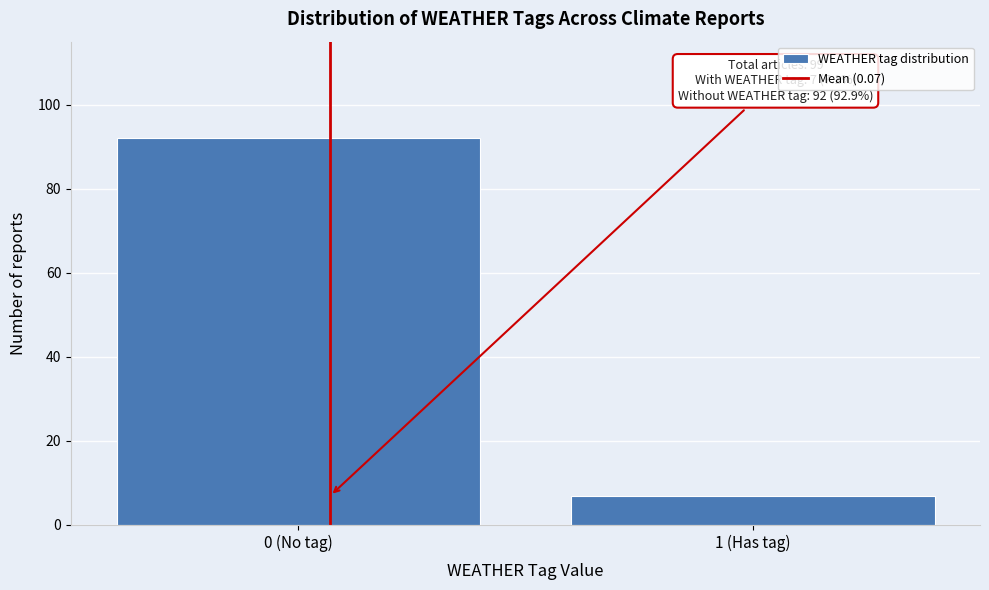

Reading left to right, what are all the values shown in this chart?

0 (No tag)=92	1 (Has tag)=7